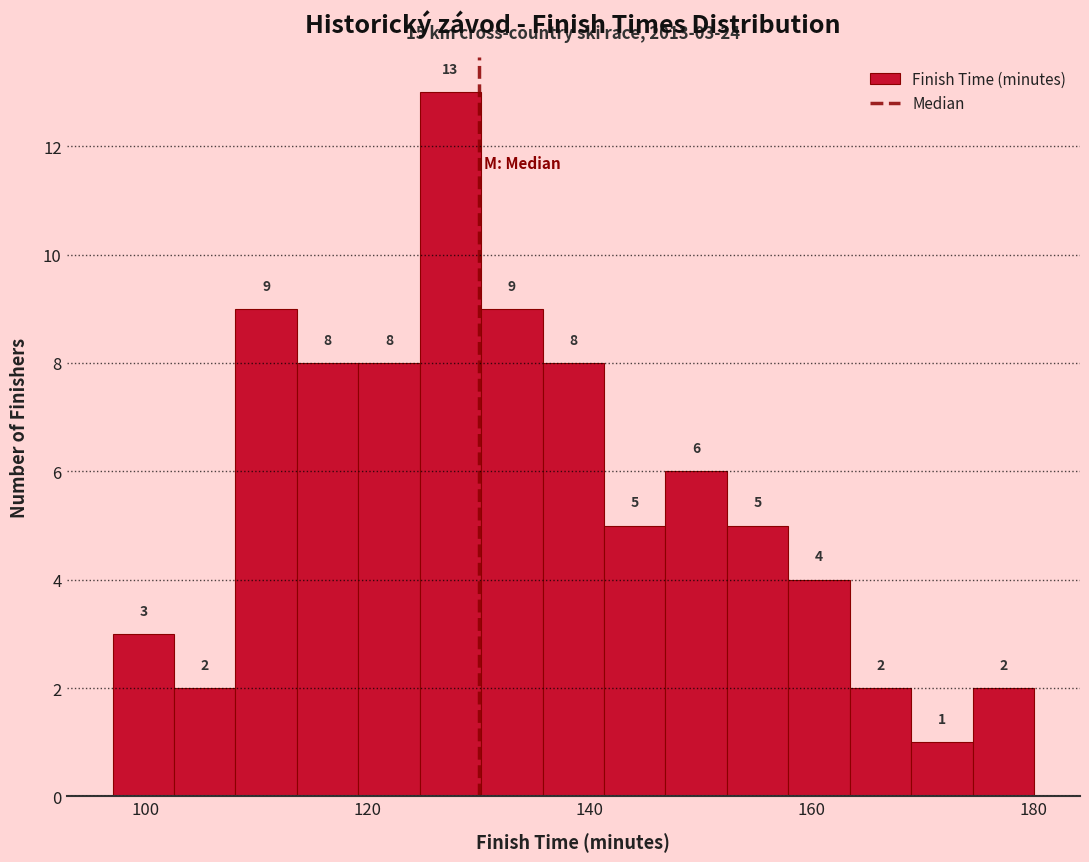

Around what value on the x-axis is the tallest bar? Give the approximate position of its centre, as read against the axis.

128